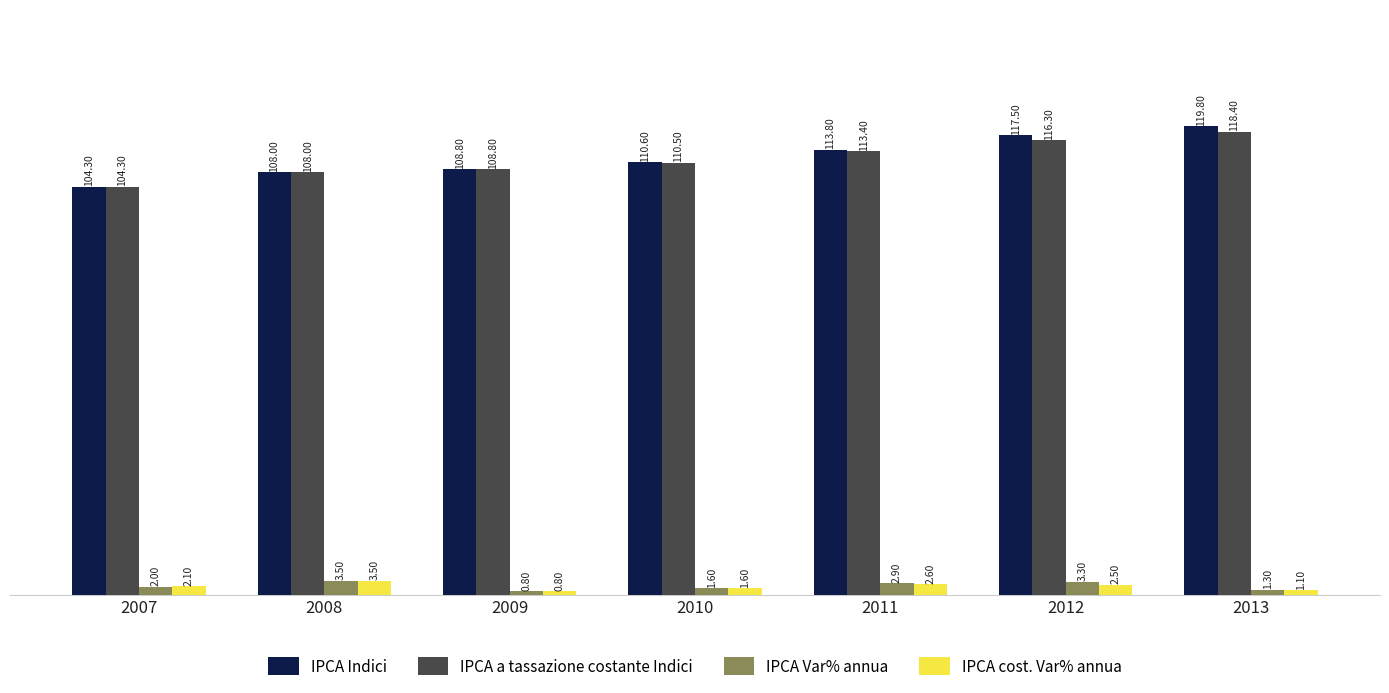

True or false: IPCA Indici has a value of 149.3 at 2008.

False